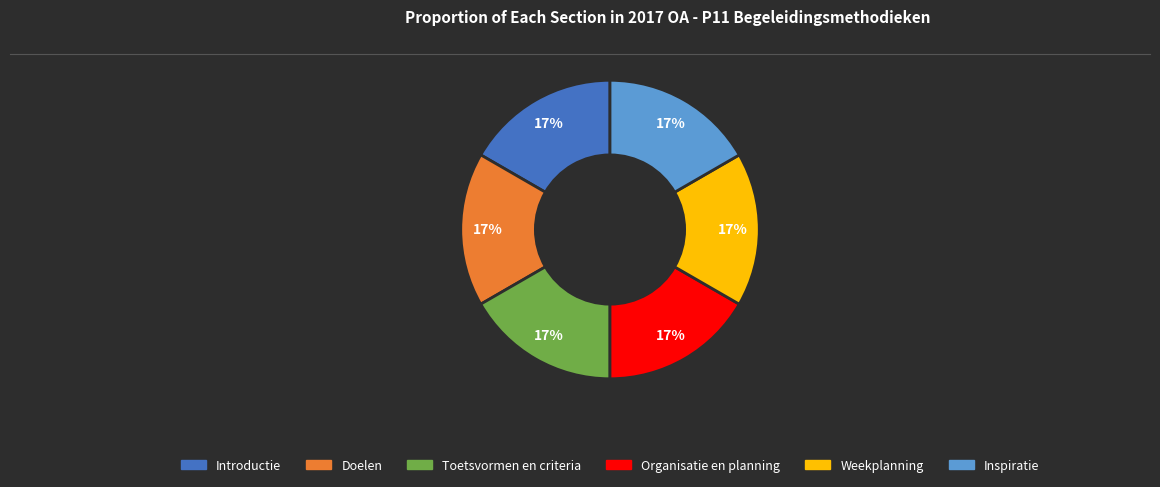

Combined, do Weekplanning and Inspiratie account for over 50%?

No